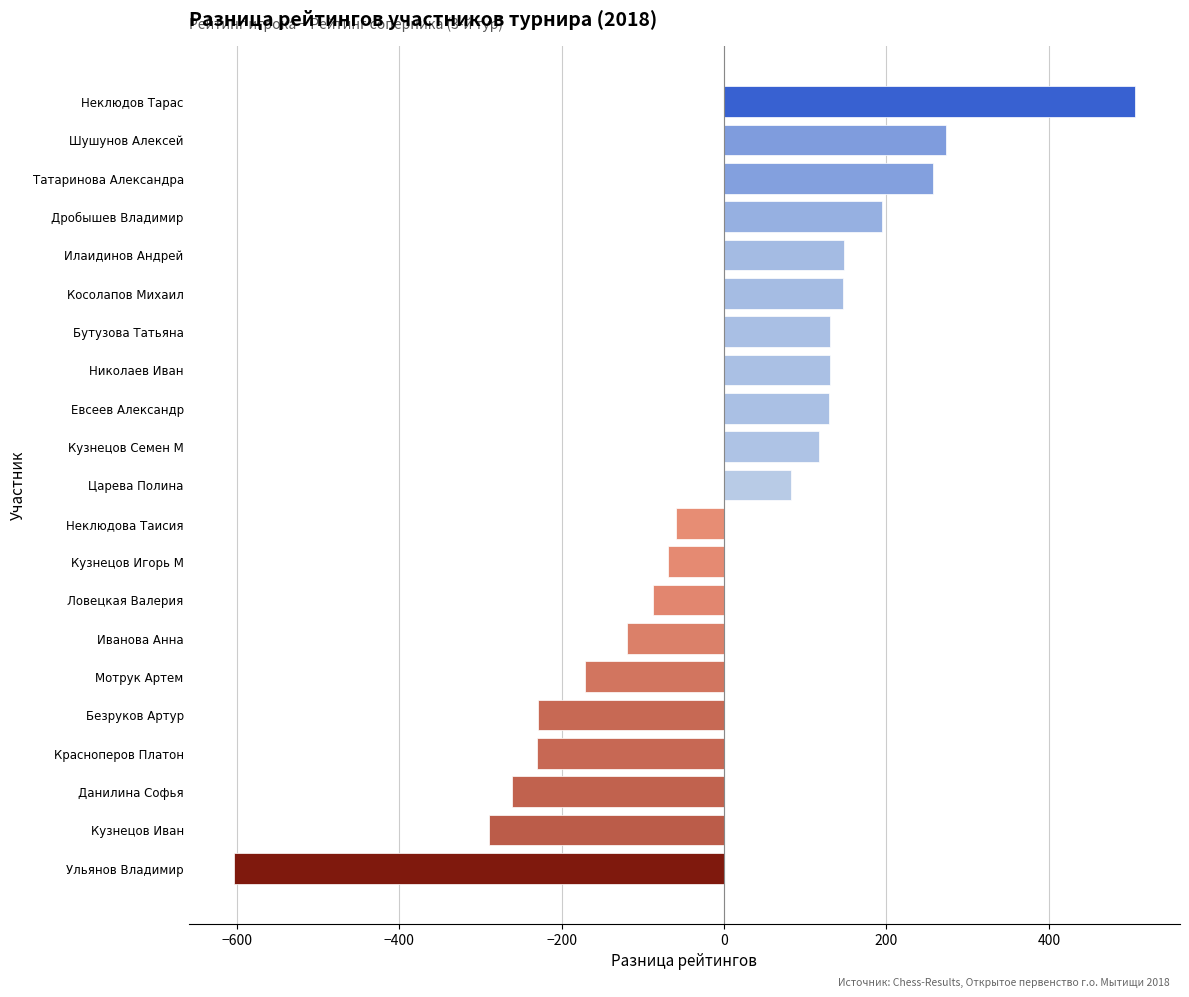

The value at Мотрук Артем is -271. True or false?

False